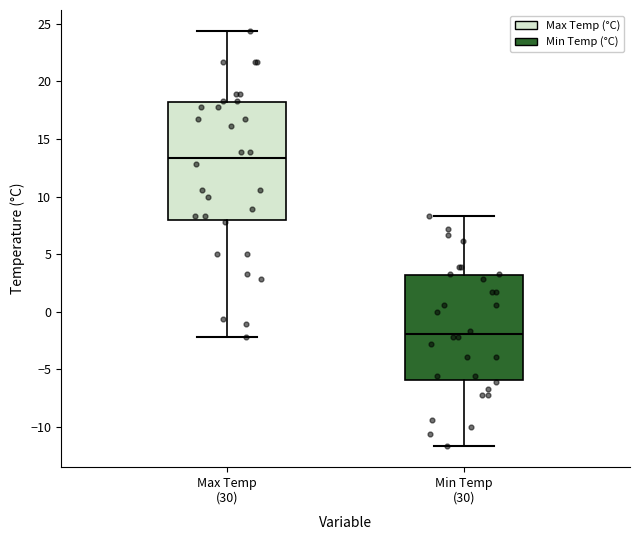

Reading left to right, transcribe this box plot: for each box, give where its median line is, the range the box spans, and where its two whiskers end, as read against the y-axis. The values are not printed on the chart, so give them approximately, as read against the axis.

Max Temp (30): median 13.5, box 8.0 to 18.0, whiskers -2.0 to 24.5
Min Temp (30): median -2.0, box -6.0 to 3.0, whiskers -11.5 to 8.5